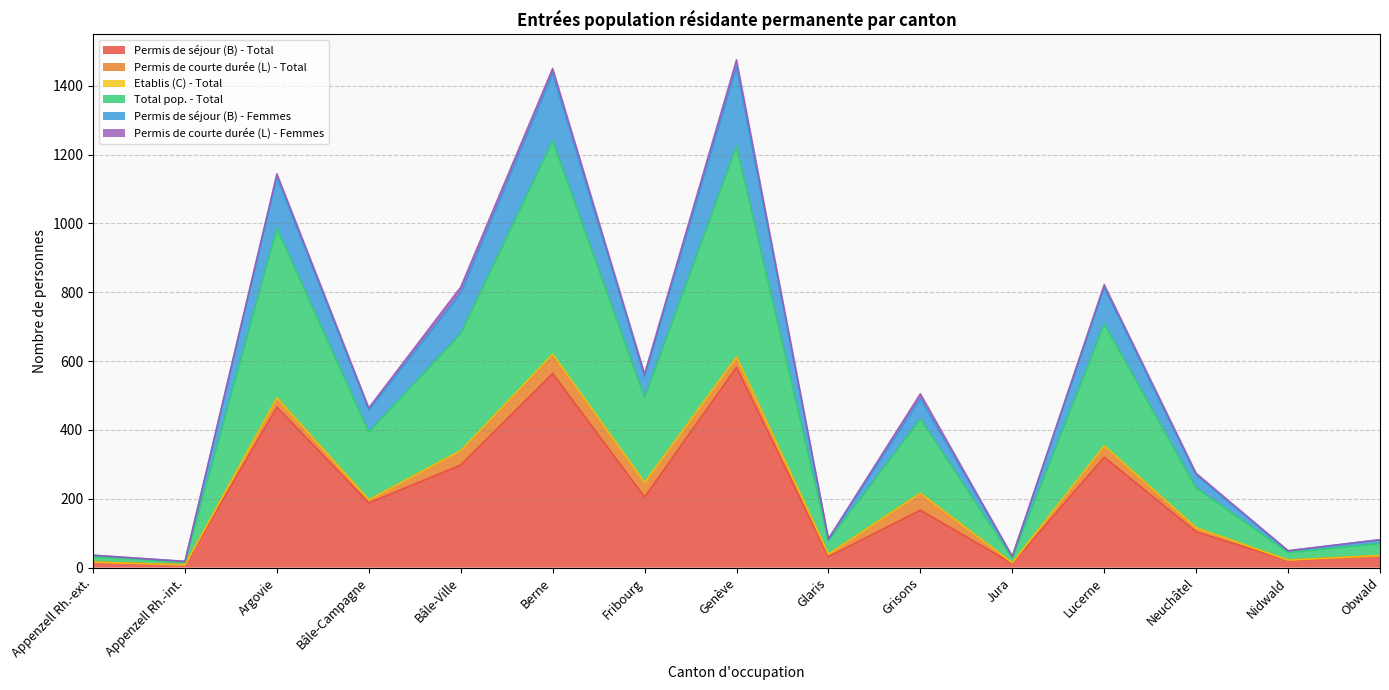

What value does the Total pop. - Total series have at Genève, to the nearest 100?

600